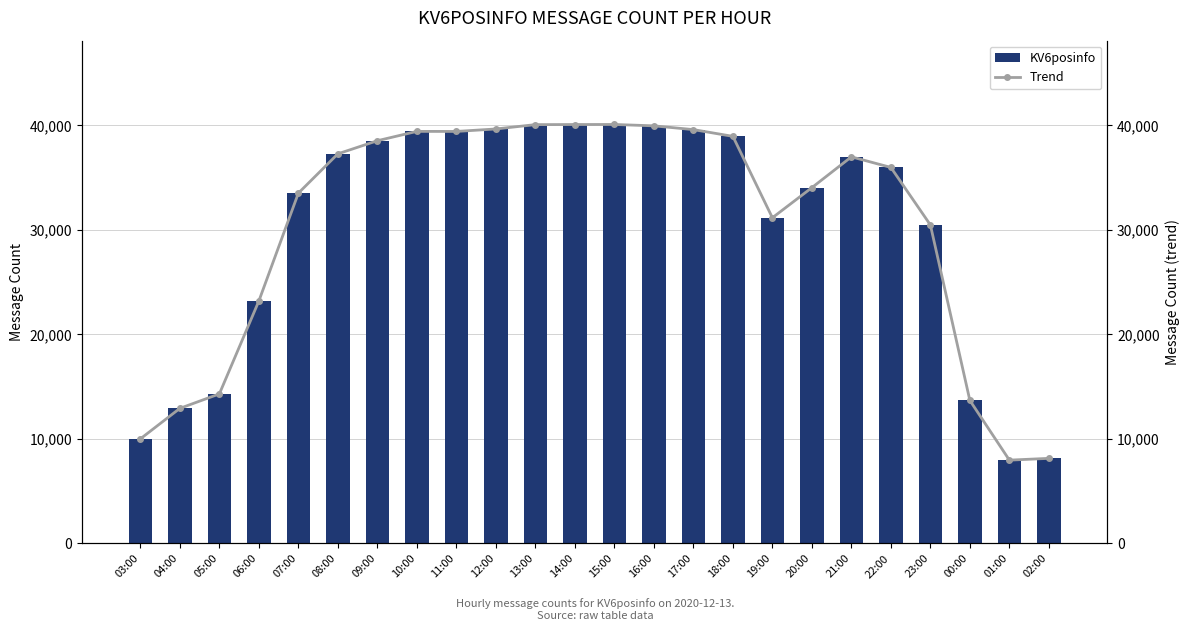

Which label corresponds to the smallest value in the chart?

01:00